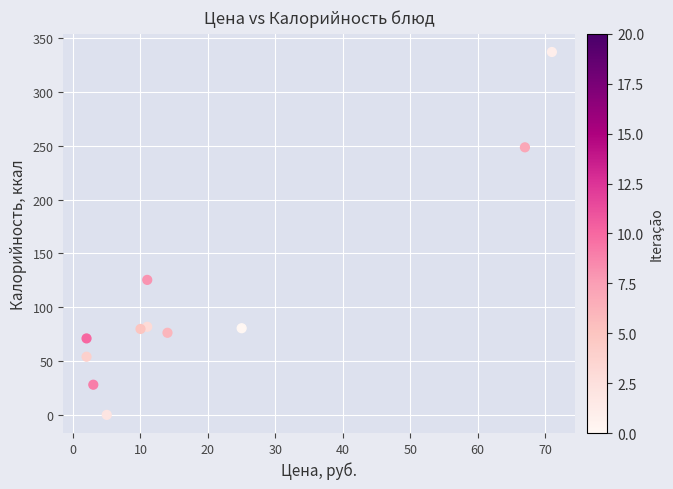

What Y value in the scatter plot is closest to 168?

125.4